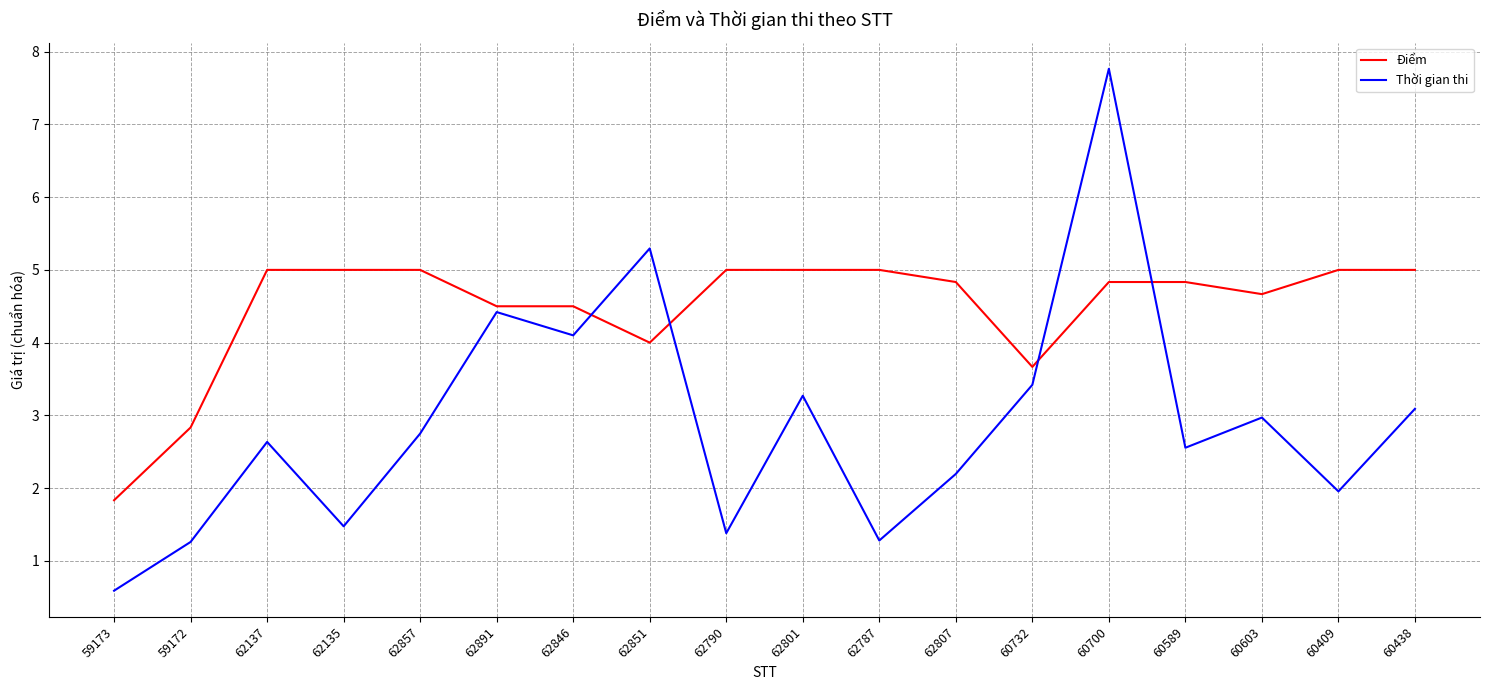

At which label does Thời gian thi first exceed 2?

62137